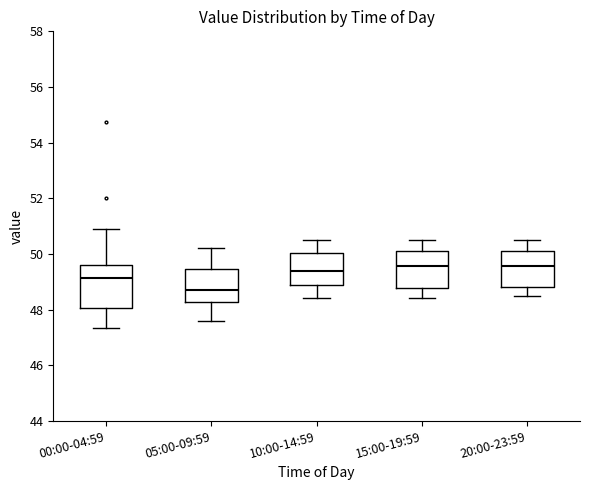

Reading left to right, transcribe this box plot: for each box, give where its median line is, the range the box spans, and where its two whiskers end, as read against the y-axis. The values are not printed on the chart, so give them approximately, as read against the axis.

00:00-04:59: median 49.2, box 48.0 to 49.6, whiskers 47.4 to 51.0
05:00-09:59: median 48.8, box 48.2 to 49.4, whiskers 47.6 to 50.2
10:00-14:59: median 49.4, box 48.8 to 50.0, whiskers 48.4 to 50.6
15:00-19:59: median 49.6, box 48.8 to 50.2, whiskers 48.4 to 50.6
20:00-23:59: median 49.6, box 48.8 to 50.2, whiskers 48.6 to 50.6